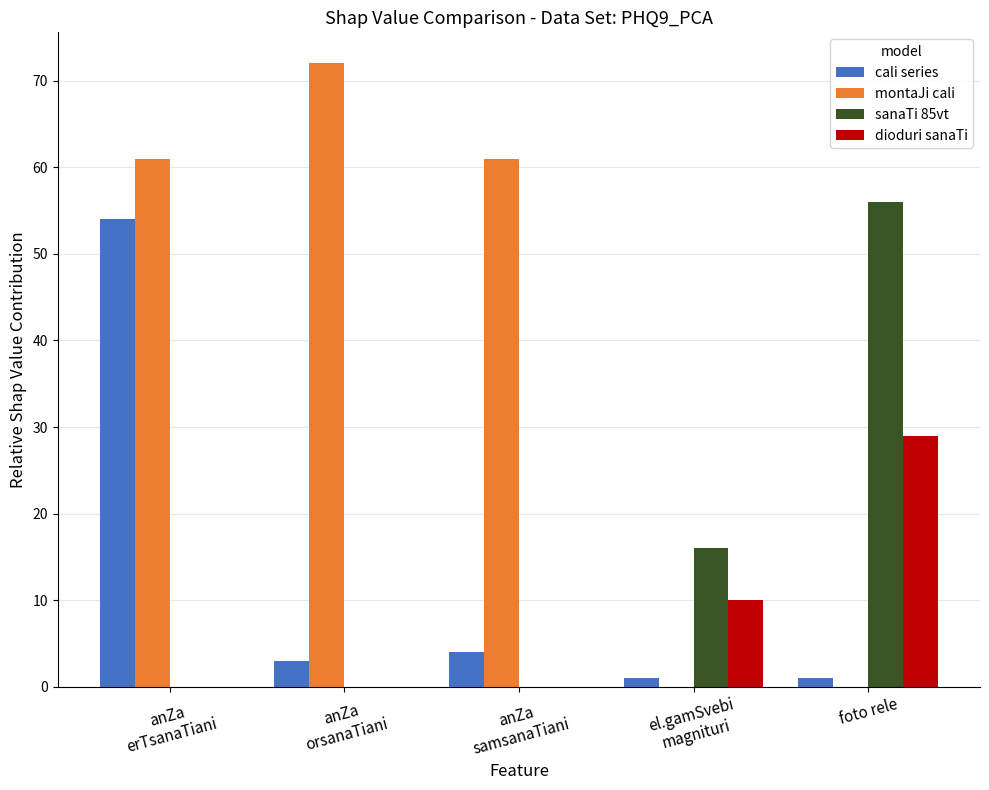

Reading left to right, extract all data points from this chart.

cali series: anZa
erTsanaTiani=54	anZa
orsanaTiani=3	anZa
samsanaTiani=4	el.gamSvebi
magnituri=1	foto rele=1
montaJi cali: anZa
erTsanaTiani=61	anZa
orsanaTiani=72	anZa
samsanaTiani=61	el.gamSvebi
magnituri=0	foto rele=0
sanaTi 85vt: anZa
erTsanaTiani=0	anZa
orsanaTiani=0	anZa
samsanaTiani=0	el.gamSvebi
magnituri=16	foto rele=56
dioduri sanaTi: anZa
erTsanaTiani=0	anZa
orsanaTiani=0	anZa
samsanaTiani=0	el.gamSvebi
magnituri=10	foto rele=29